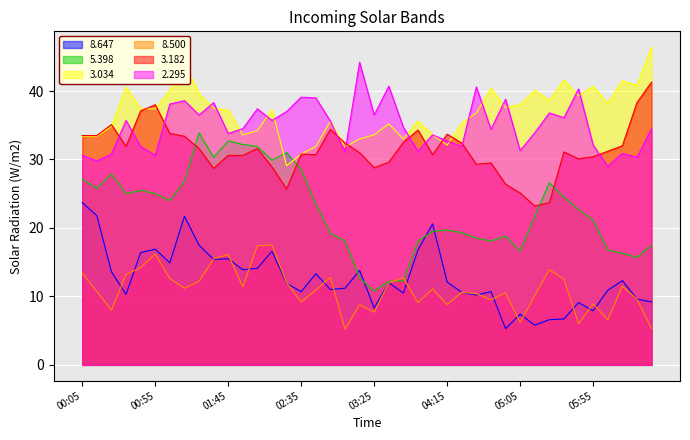

How many data points in 8.647 are above 12?

19